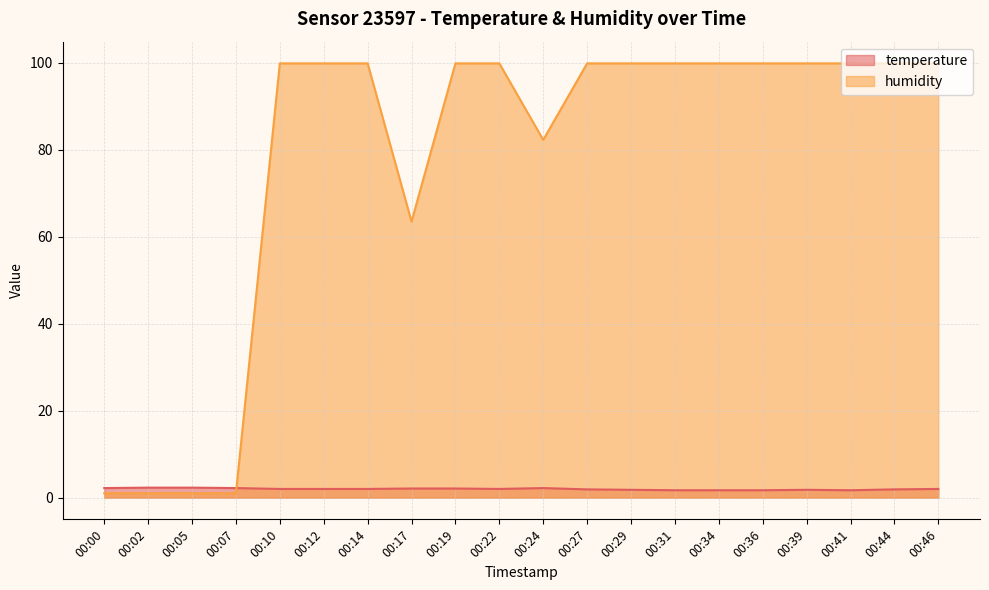

Does the chart display data point markers on the line(s)?

No